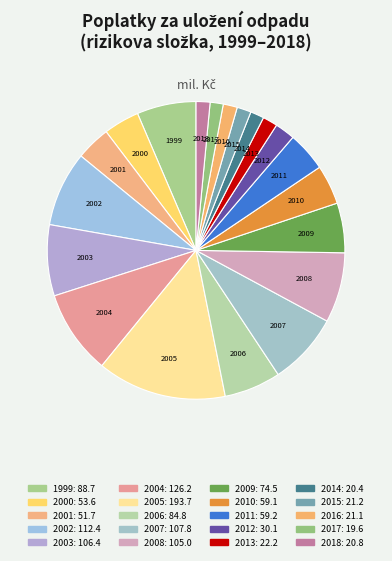

Is the sum of 2016 and 2009 greater than half?

No